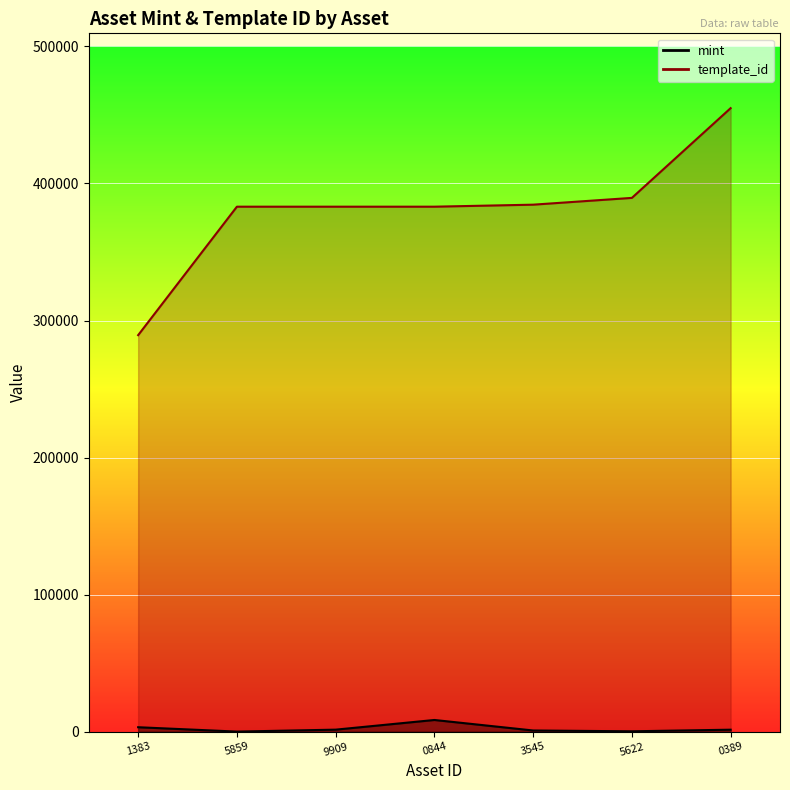

Does the chart display data point markers on the line(s)?

No